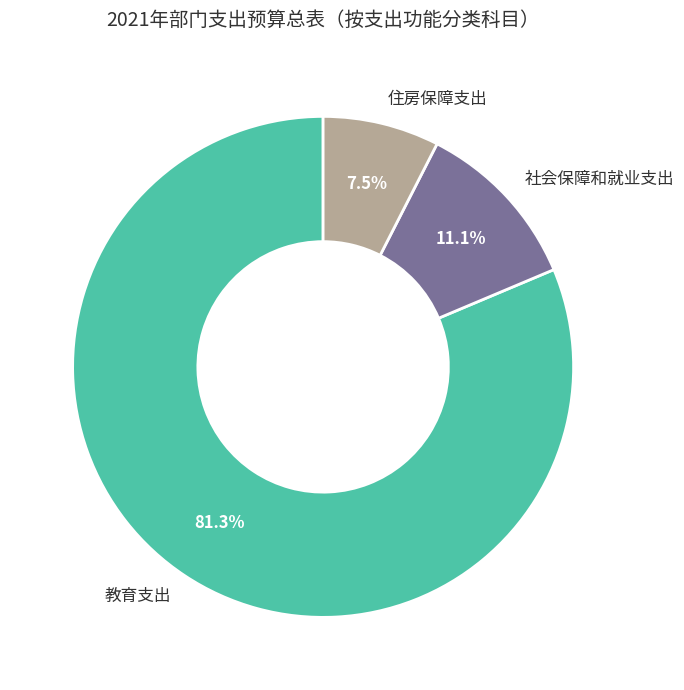

Count the number of slices in the pie.

3